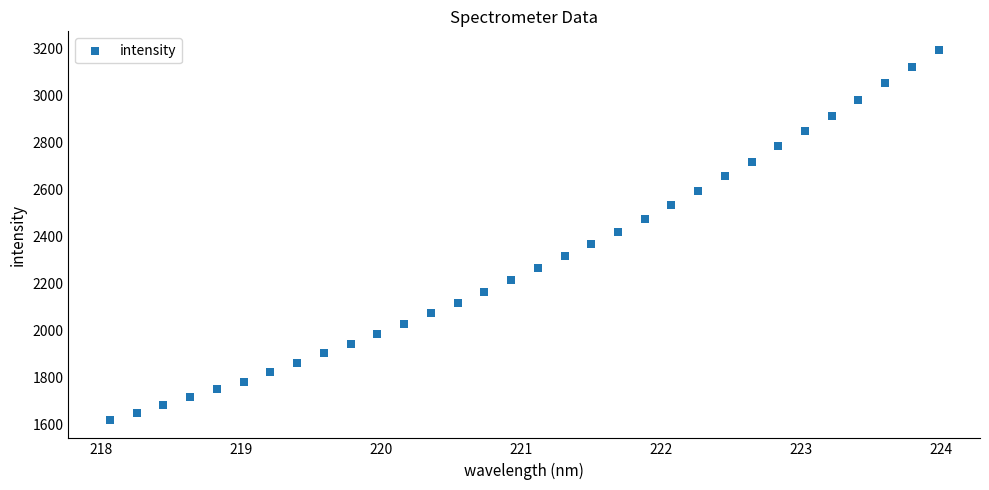

What is the range of X values (max minus min)?

5.9